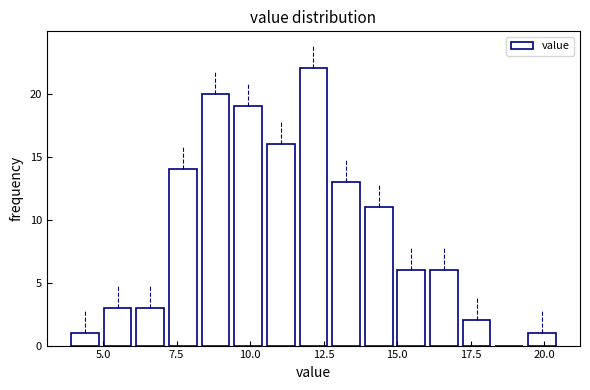

Around what value on the x-axis is the tallest bar? Give the approximate position of its centre, as read against the axis.

12.0